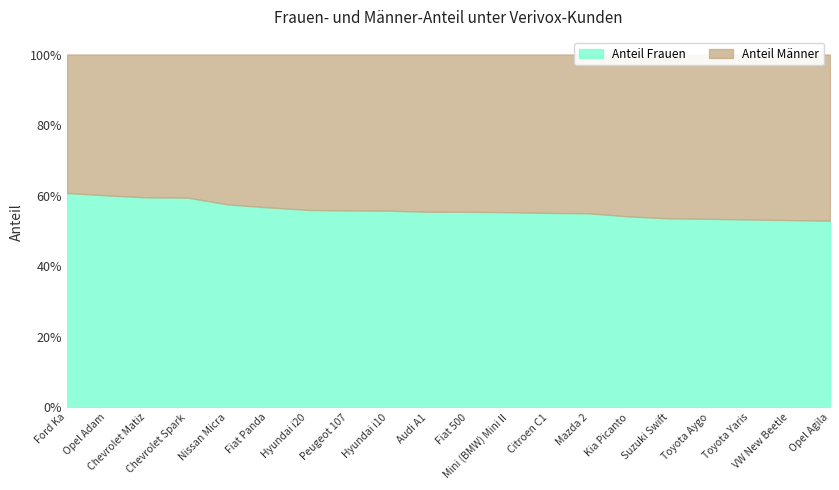

Reading left to right, what are all the values shown in this chart?

Anteil Frauen: 0.6	0.6	0.6	0.6	0.6	0.6	0.6	0.6	0.6	0.6	0.6	0.6	0.6	0.5	0.5	0.5	0.5	0.5	0.5	0.5
Anteil Männer: 0.4	0.4	0.4	0.4	0.4	0.4	0.4	0.4	0.4	0.4	0.4	0.4	0.4	0.5	0.5	0.5	0.5	0.5	0.5	0.5